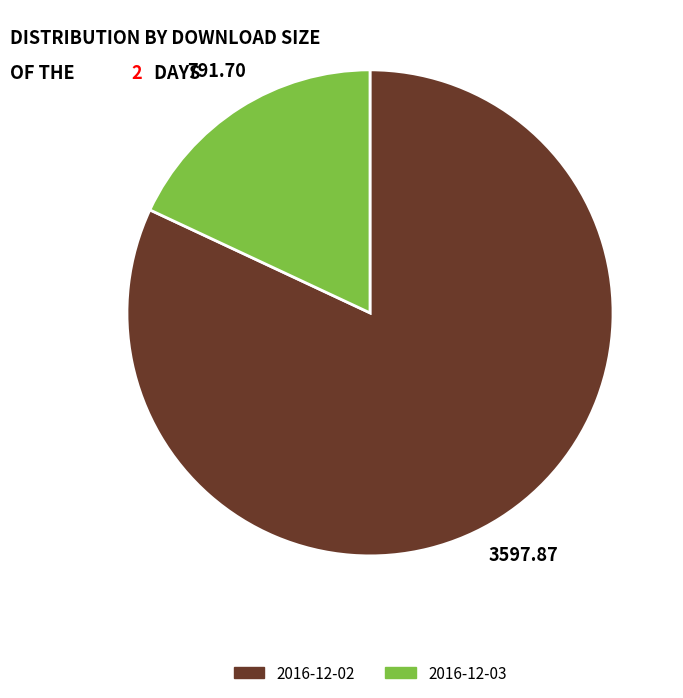

Do 2016-12-02 and 2016-12-03 together represent more than half of the pie?

Yes